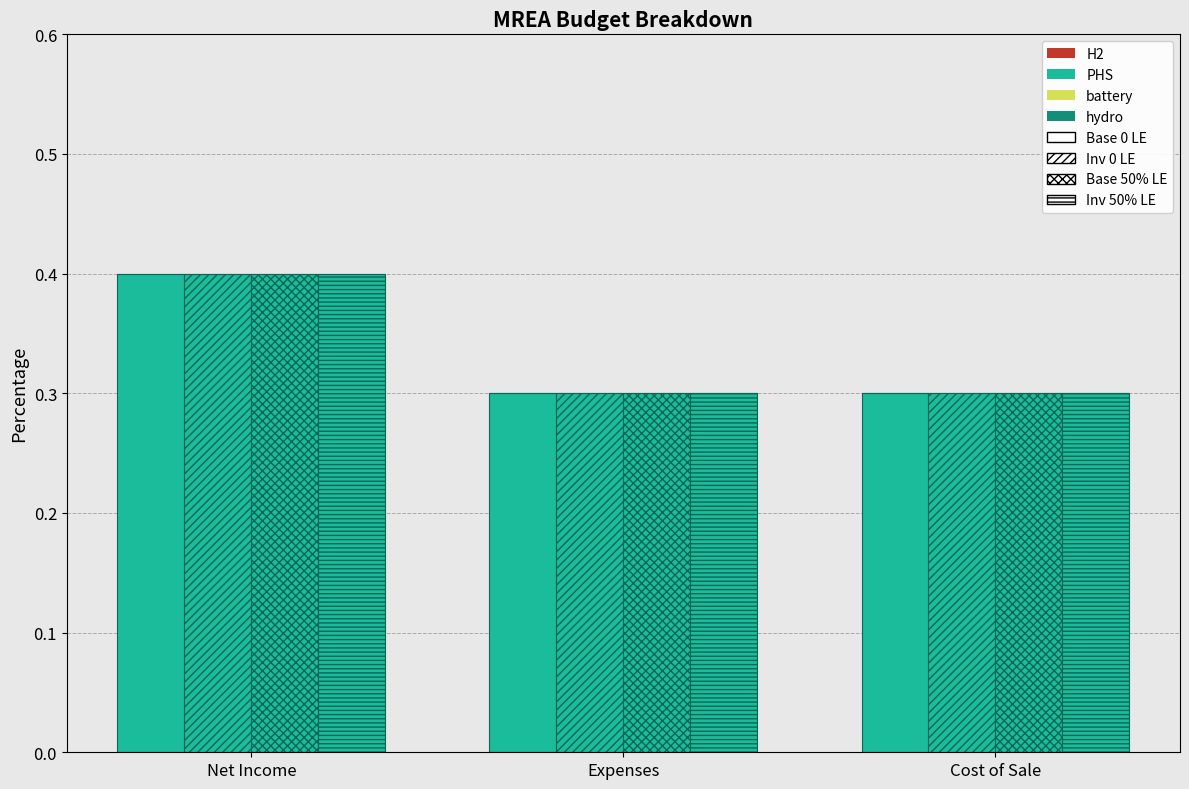

Which series has the widest spread of values?

PHS Base 0 LE